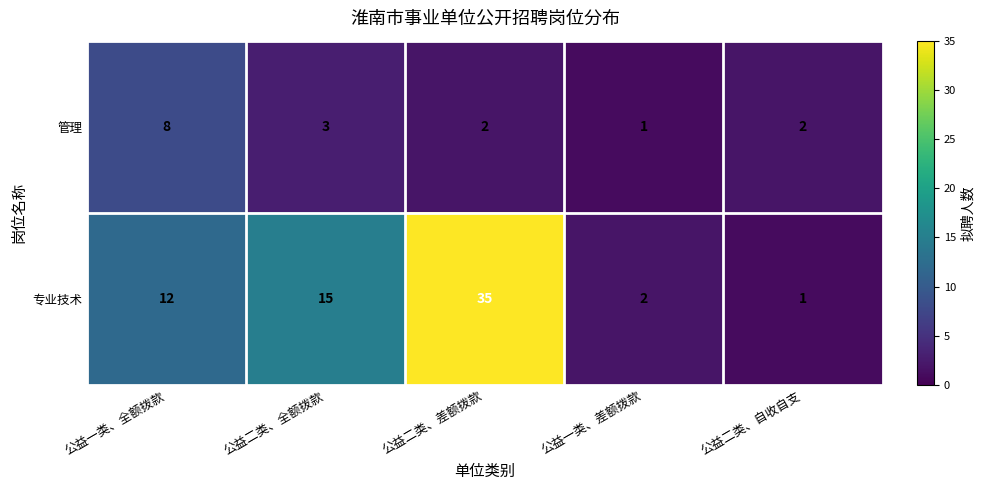

What value does the 管理 series have at 公益二类、全额拨款?

3